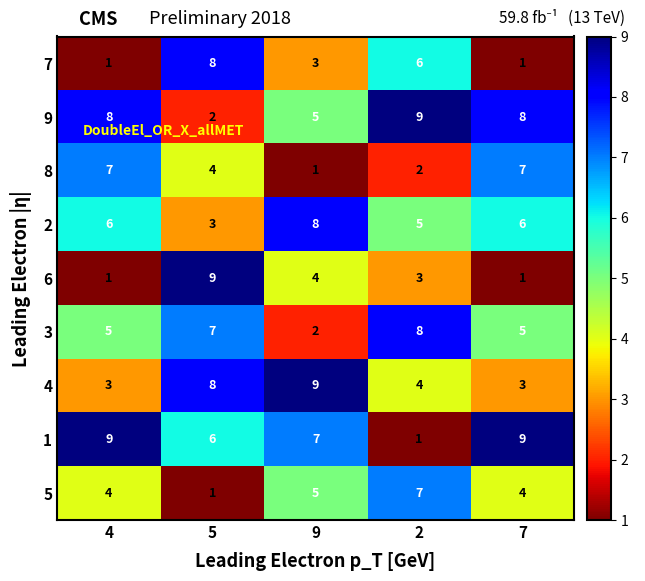

Count the number of categories in the chart.

5